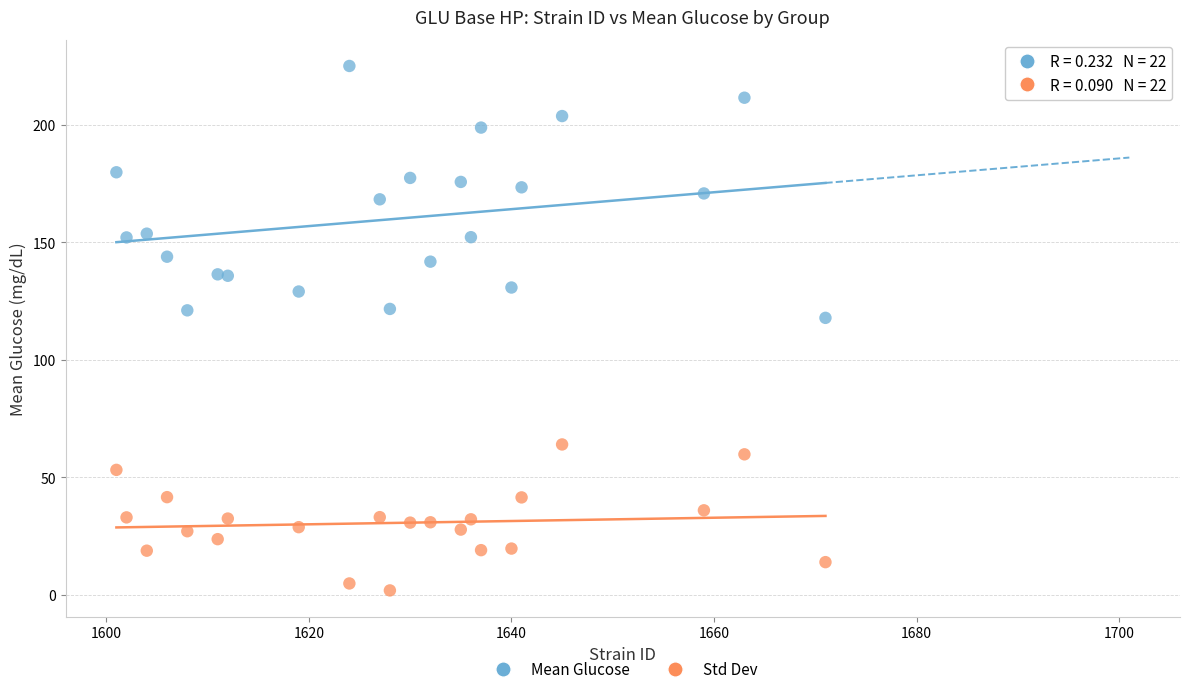

Across all series, what Y value is closest to 113?

117.8